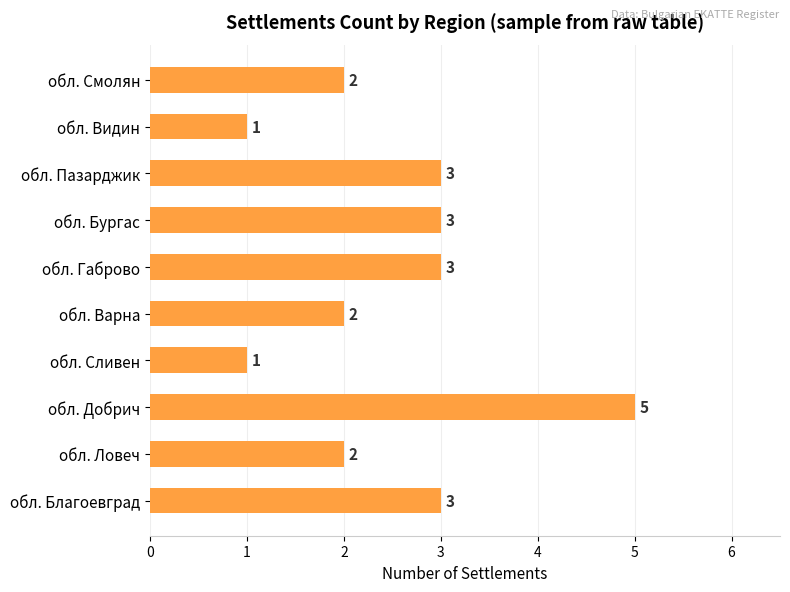

Reading bottom to top, transcribe all the data shown in this chart.

3	2	5	1	2	3	3	3	1	2